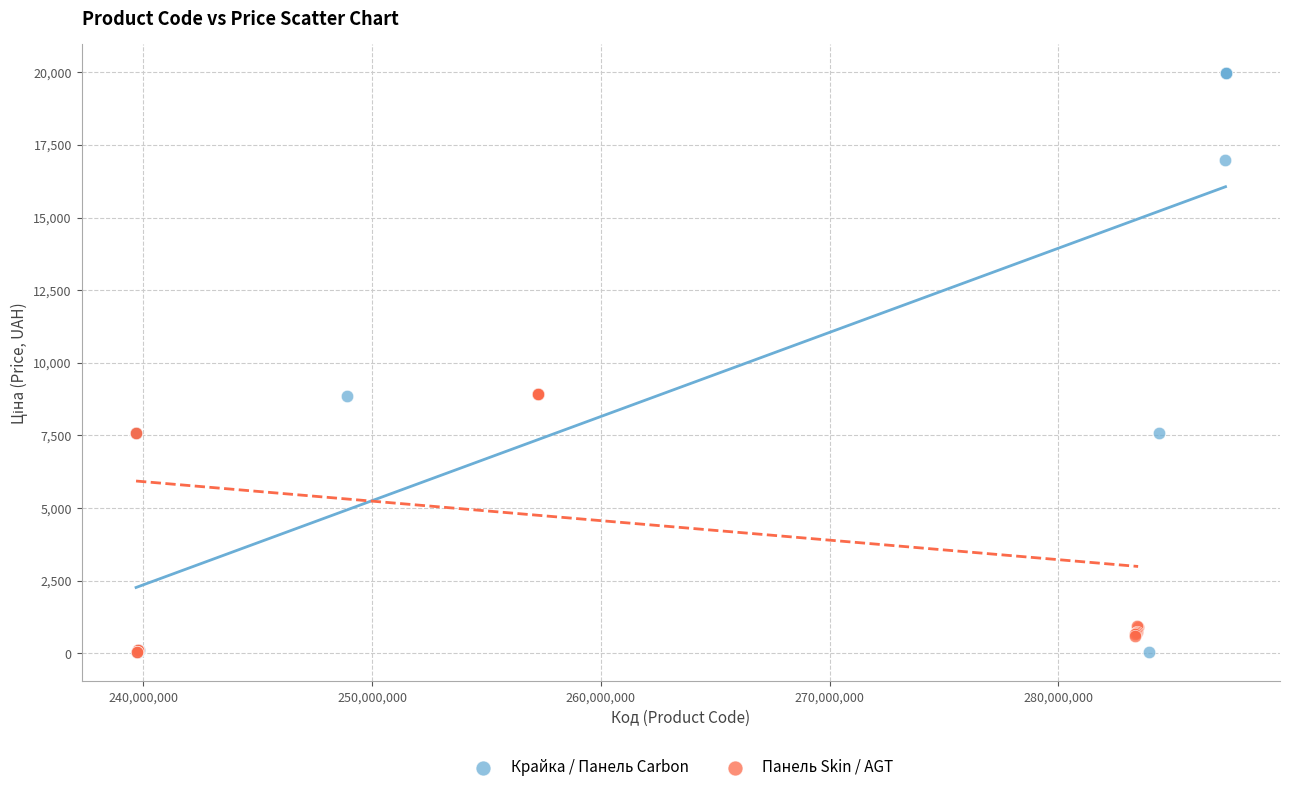

Which series reaches the maximum Y coordinate?

Крайка / Панель Carbon